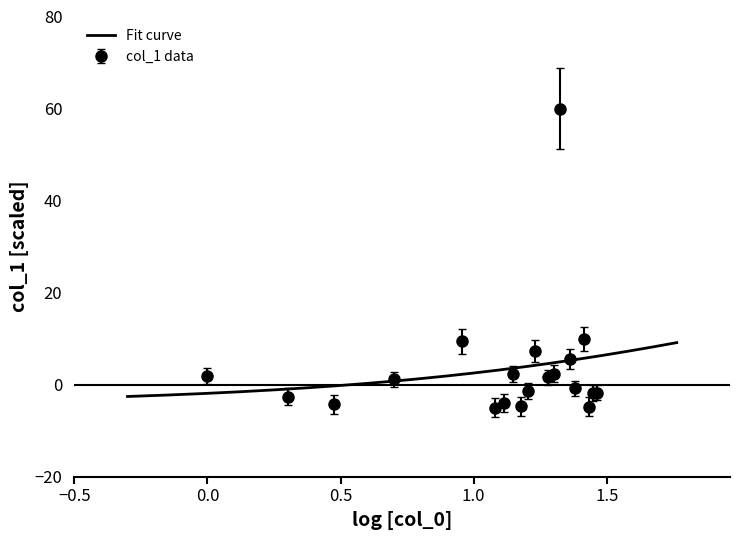

Count the number of values greater than 1.

10